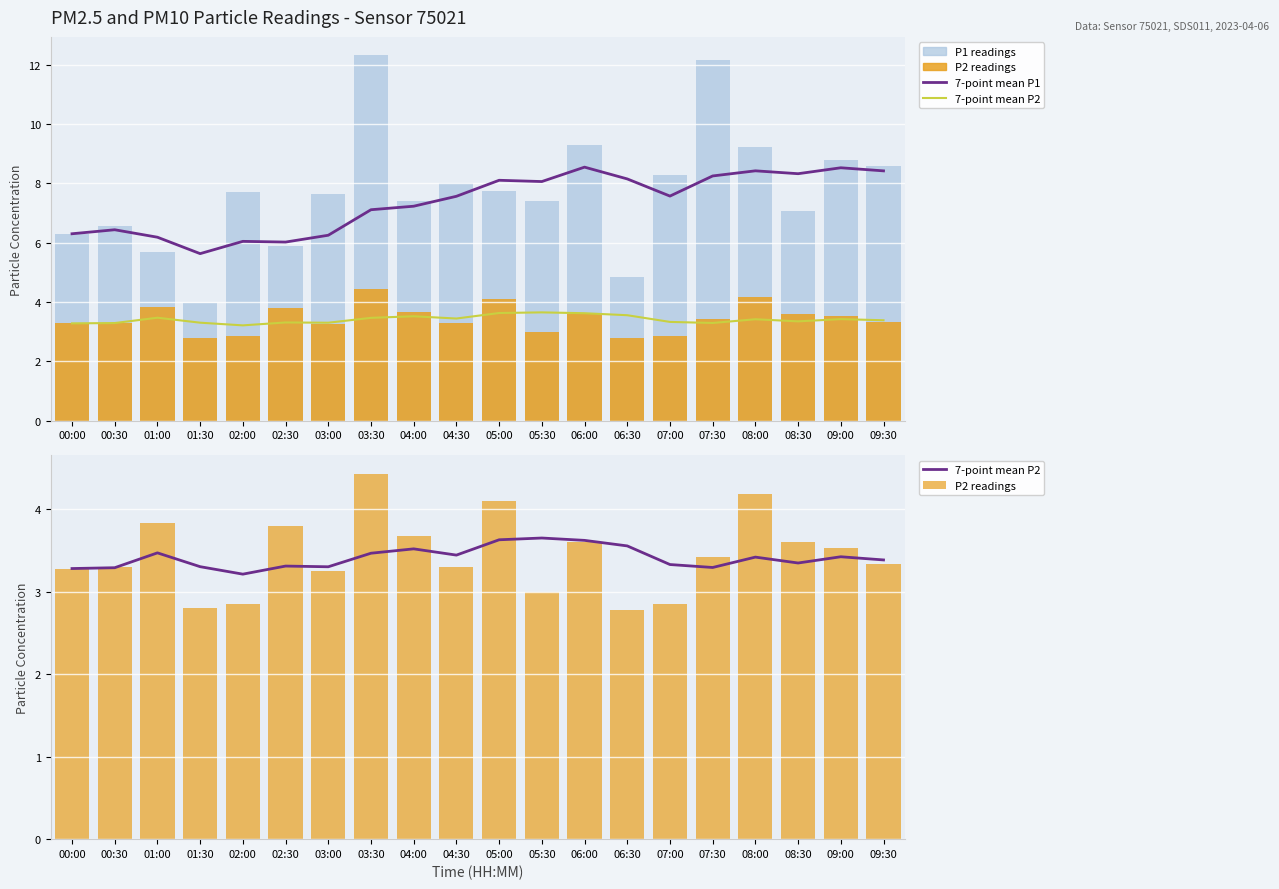

What is the total value across all series at 01:30?

15.7